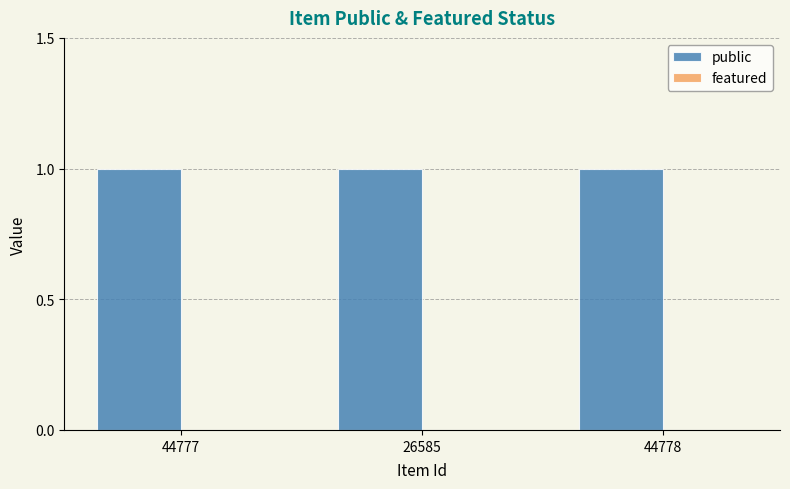

At which category is the sum across all series the highest?

44777